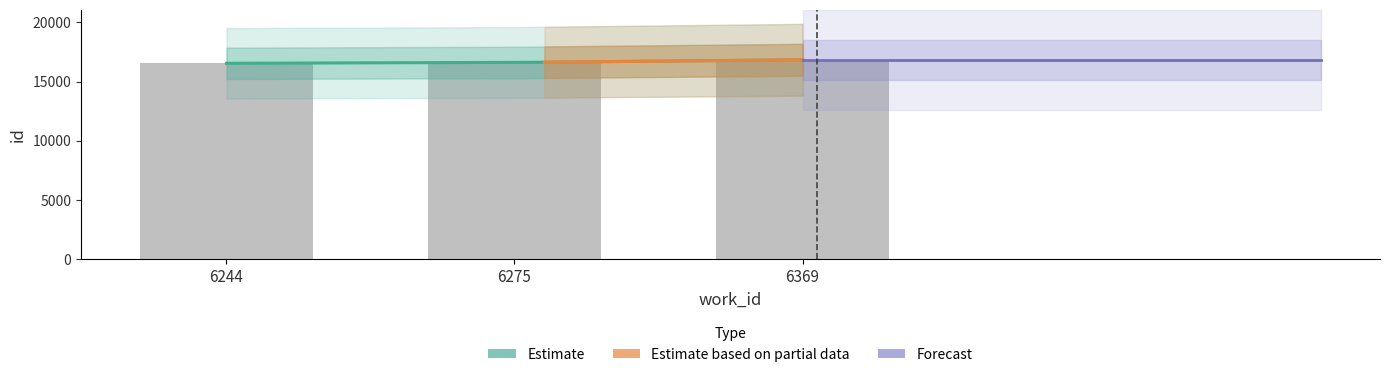

Rank the categories by value from highest to lowest.

6369, 6275, 6244